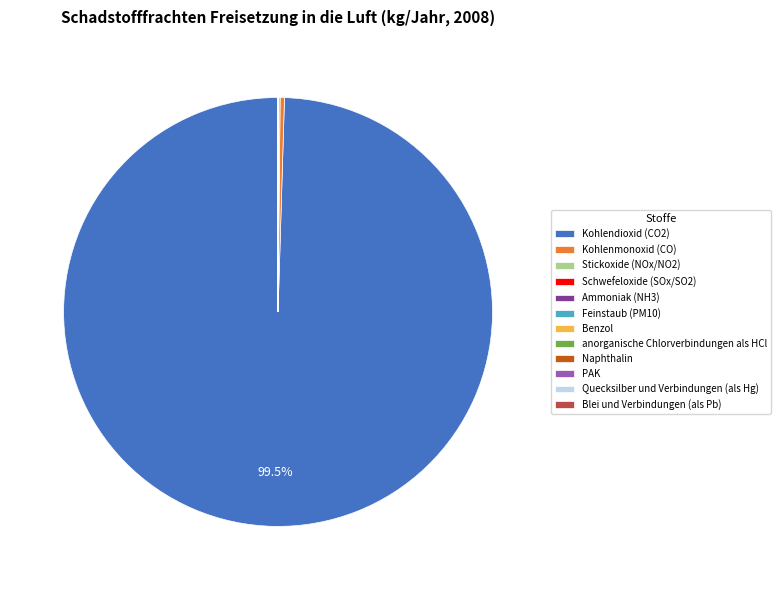

Which category has the biggest portion of the pie?

Kohlendioxid (CO2)